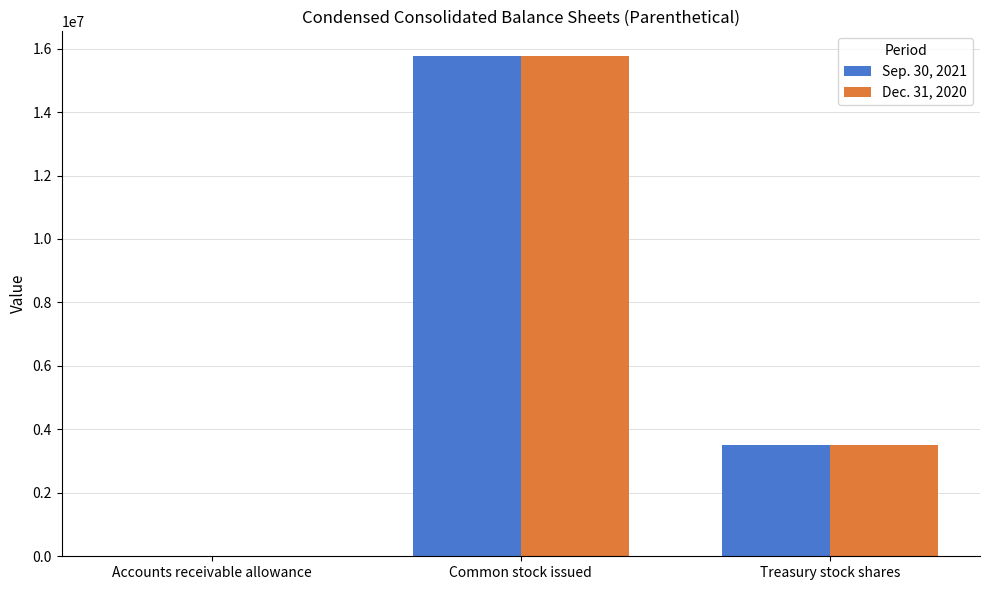

Is the value of Sep. 30, 2021 at Accounts receivable allowance greater than the value of Dec. 31, 2020 at Common stock issued?

No